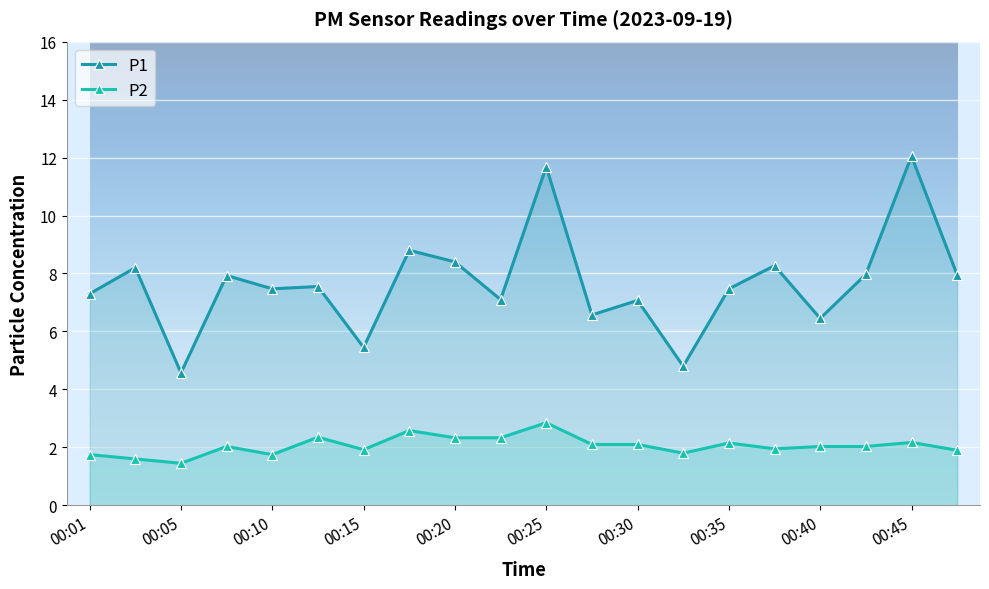

What are all the series names shown in the legend?

P1, P2